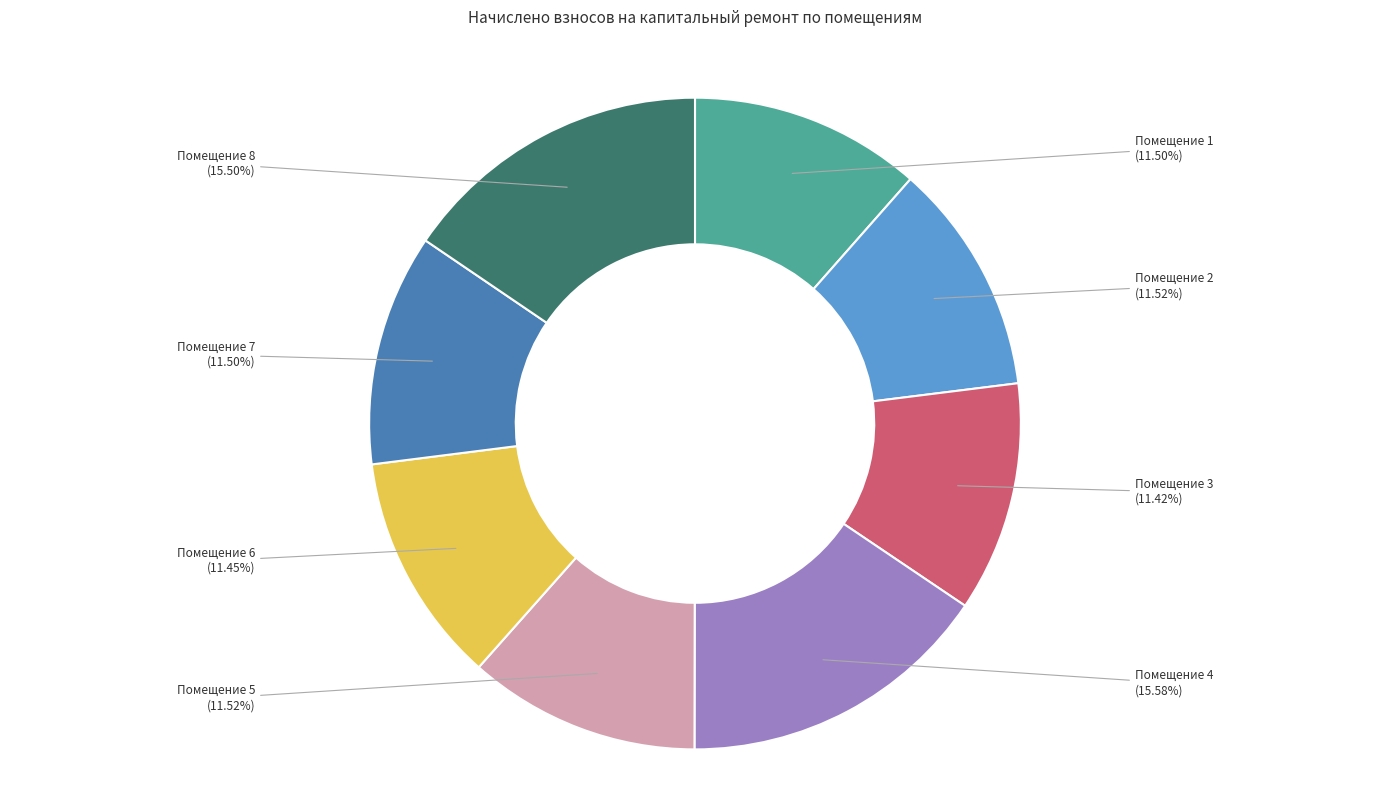

Is there a majority slice in this chart?

No